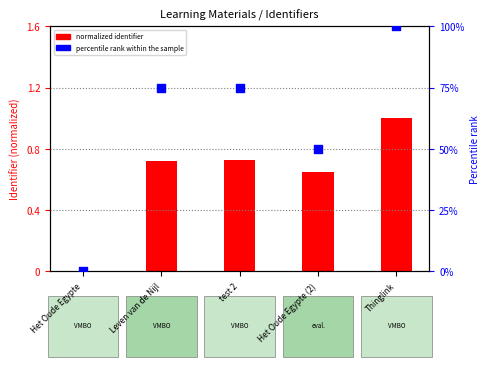

What are all the series names shown in the legend?

normalized identifier, percentile rank within the sample